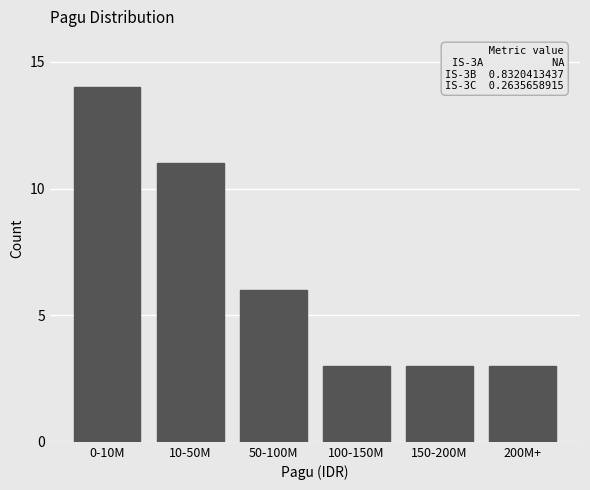

Reading right to left, list all the values displayed in this chart.

200M+=3	150-200M=3	100-150M=3	50-100M=6	10-50M=11	0-10M=14